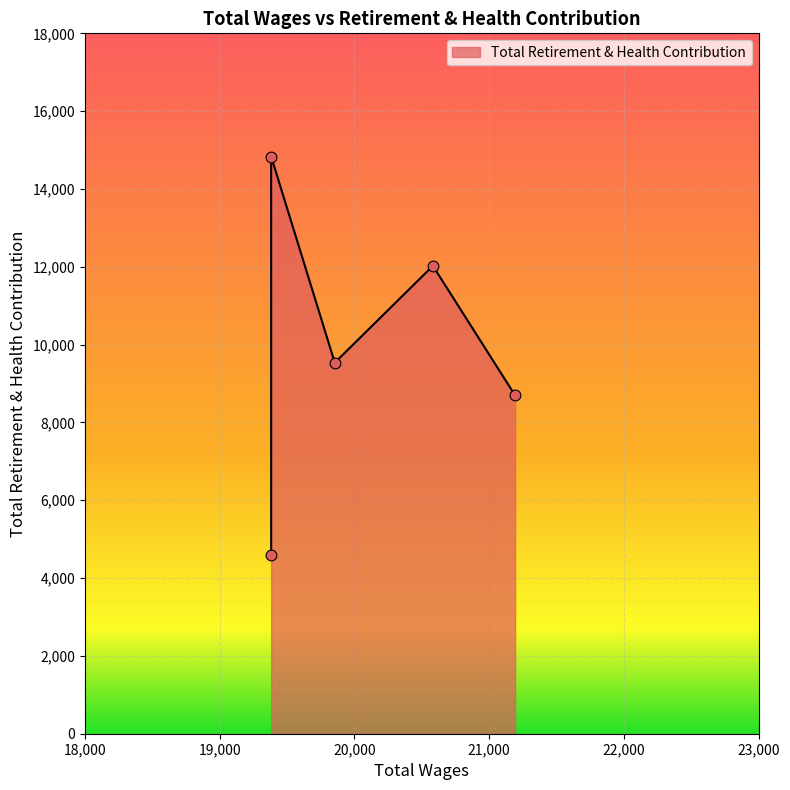

What is the change in value from 20582.0 to 19382.0?

+2808